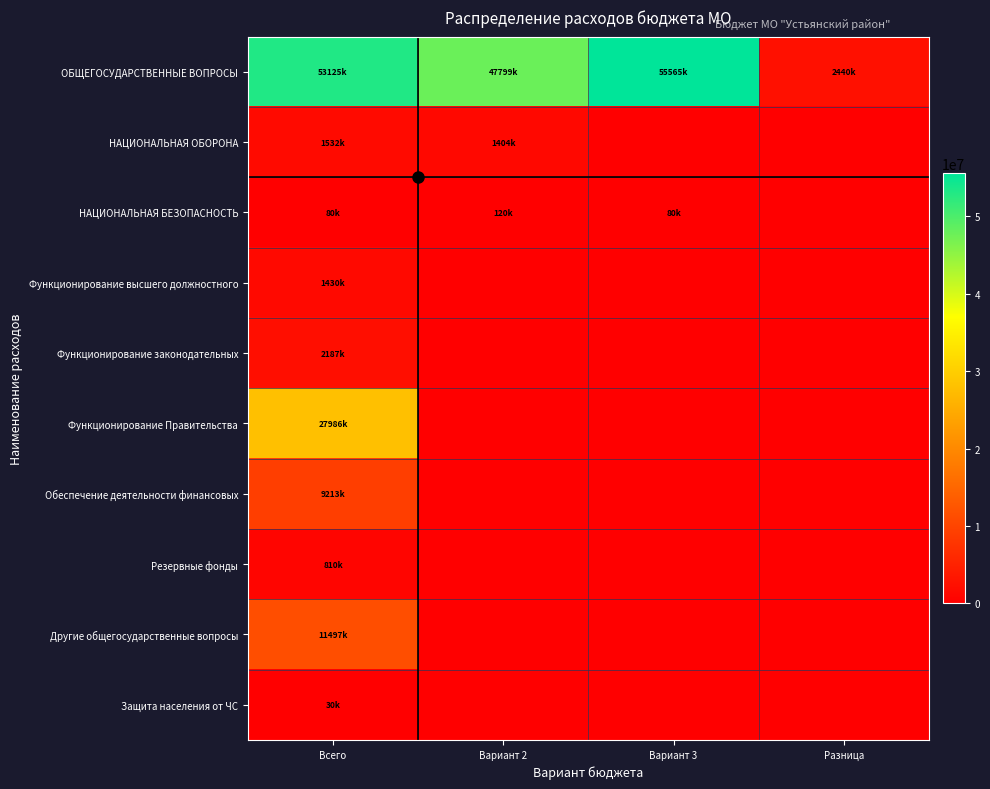

What is the greatest value displayed?

55565656